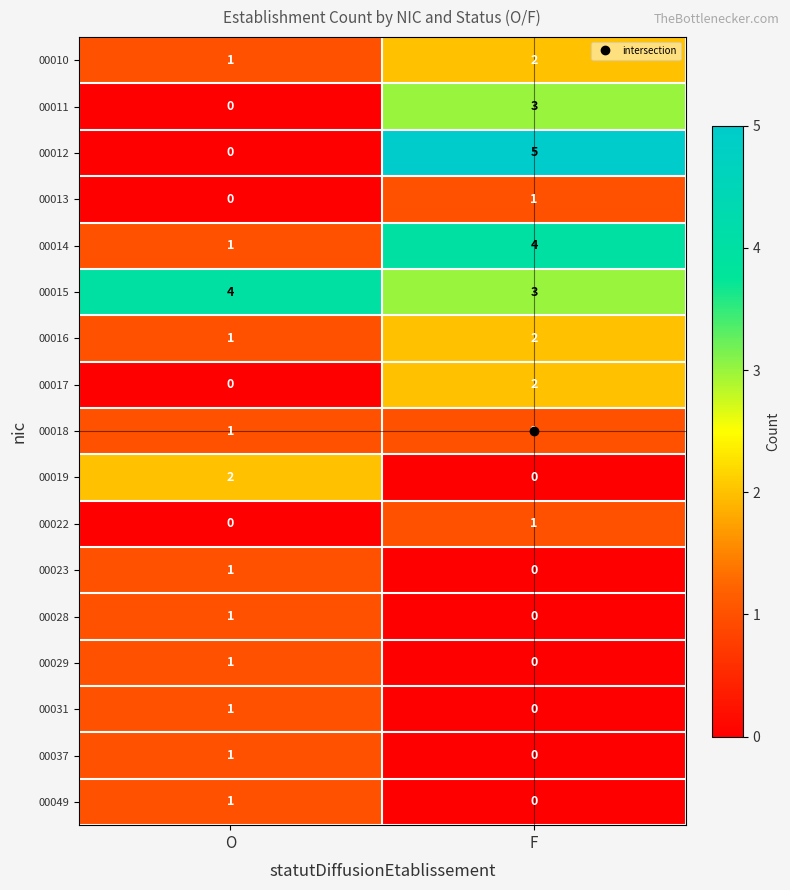

How many categories are shown in the chart?

2